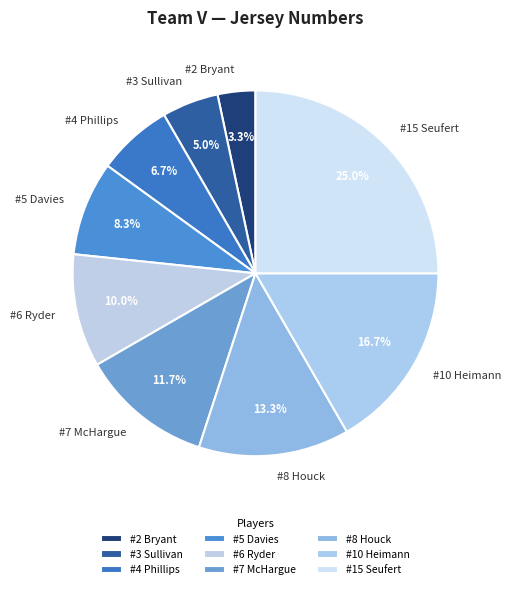

To the nearest percent, what is the difference between the largest and smallest slice percentages?

22%